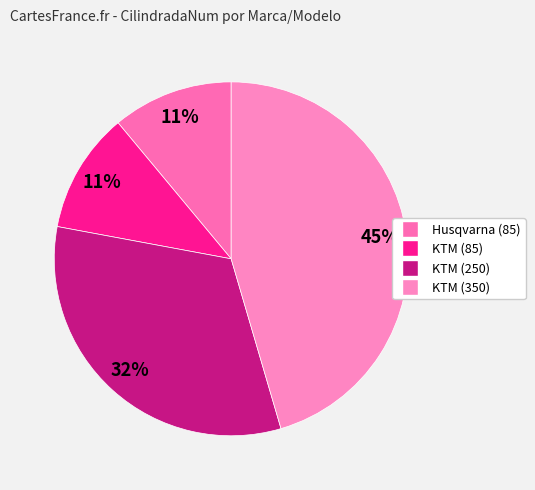

To the nearest percent, what is the combined percentage of Husqvarna (85) and KTM (85)?

22%